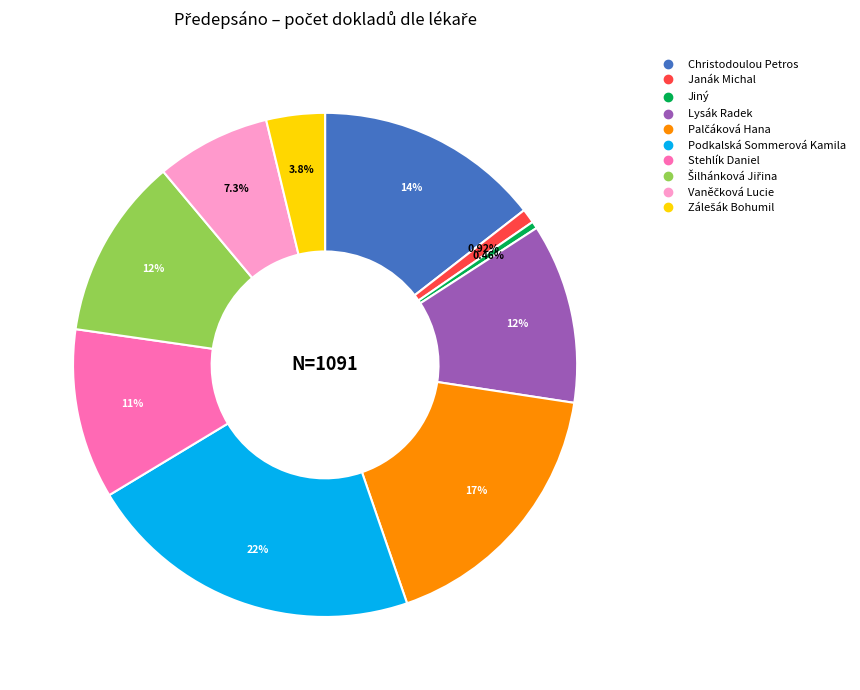

To the nearest percent, what percentage of the pie is Stehlík Daniel?

11%